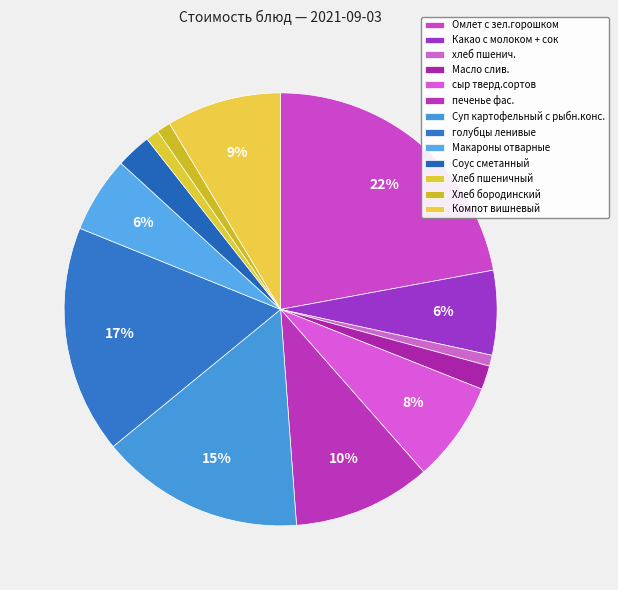

What is the change in value from сыр тверд.сортов to Макароны отварные?

-2.3